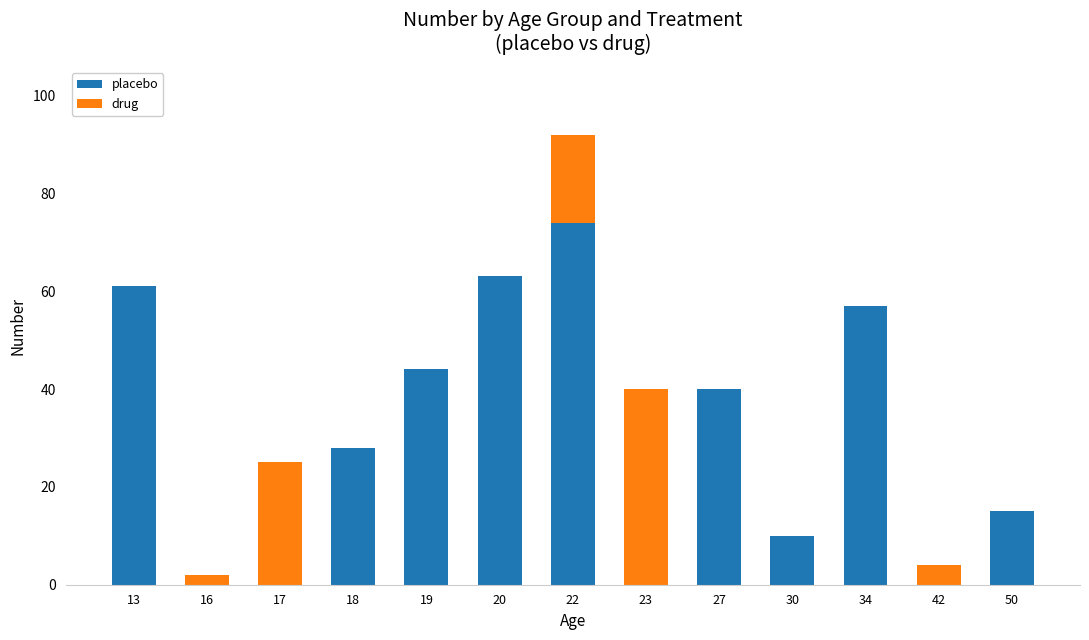

Which category has the highest value in the placebo series?

22